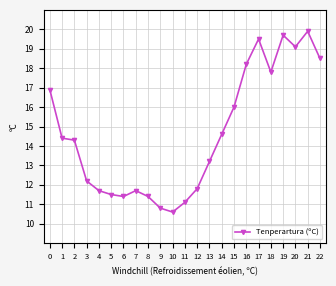

What is the change in value from 18 to 21?

+2.1